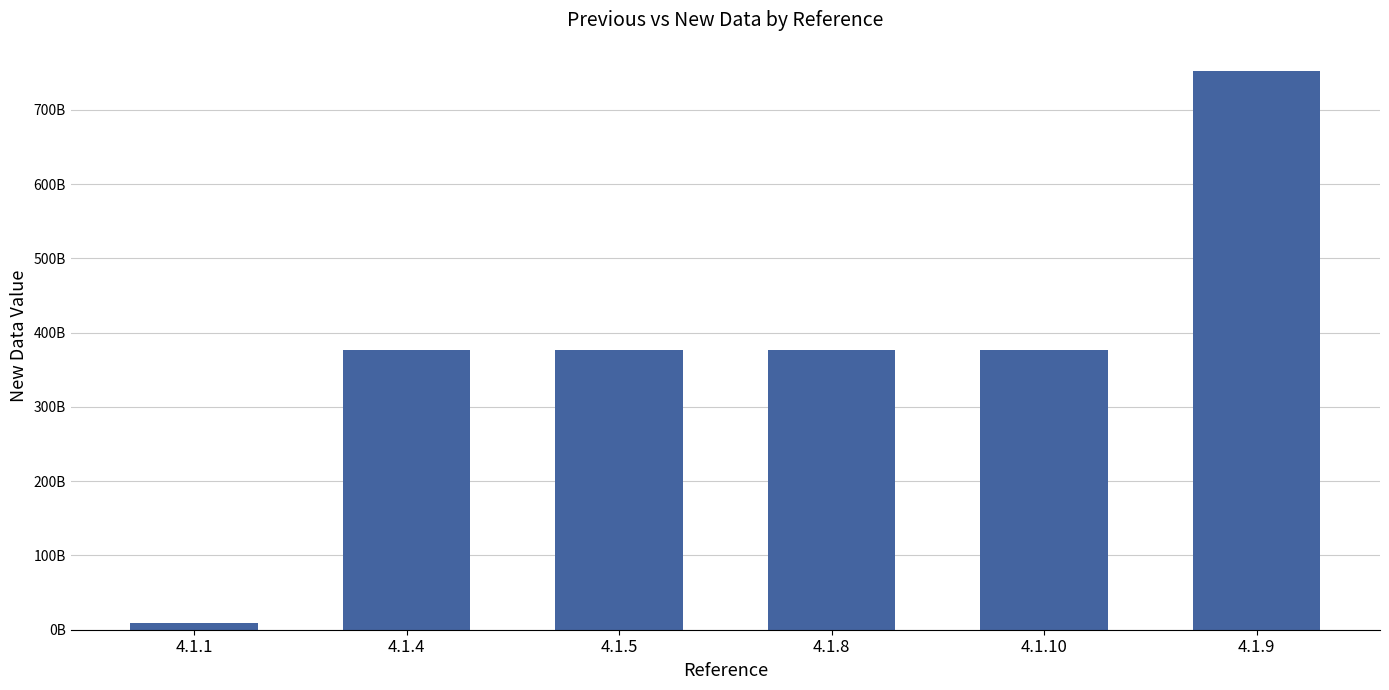

At which label is the value closest to 380716000000?

4.1.4